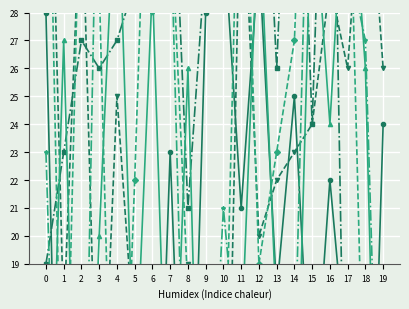

How many lines are shown in the chart?

6